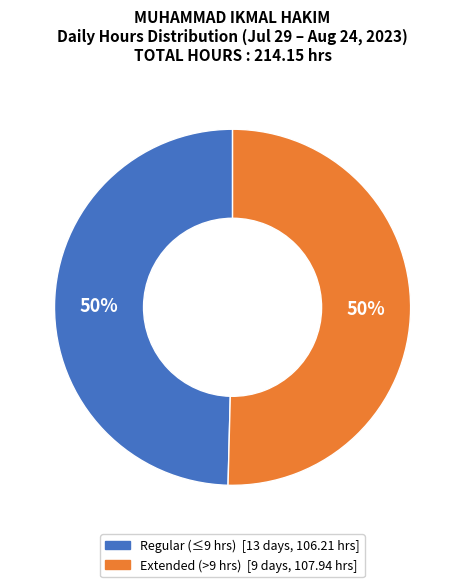

To the nearest percent, what is the average slice percentage?

50%